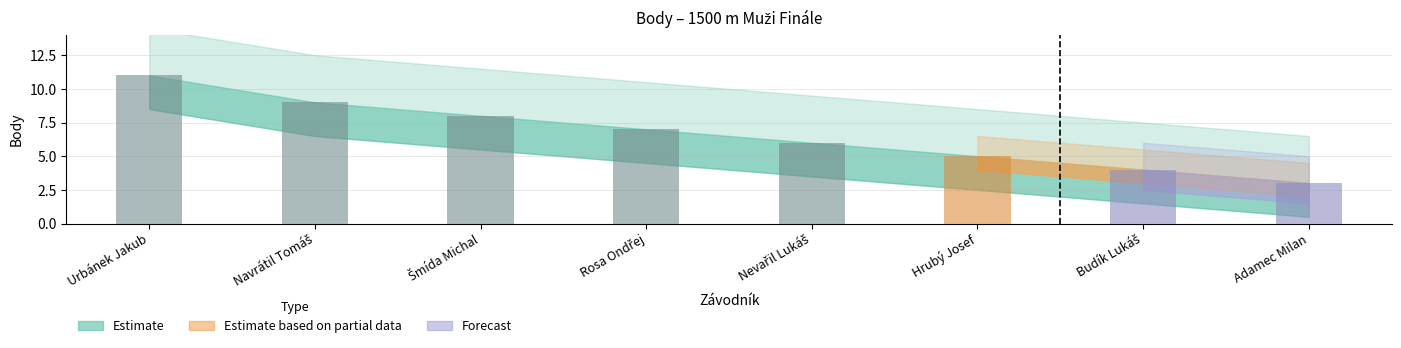

Reading left to right, what are all the values shown in this chart?

11	9	8	7	6	5	4	3